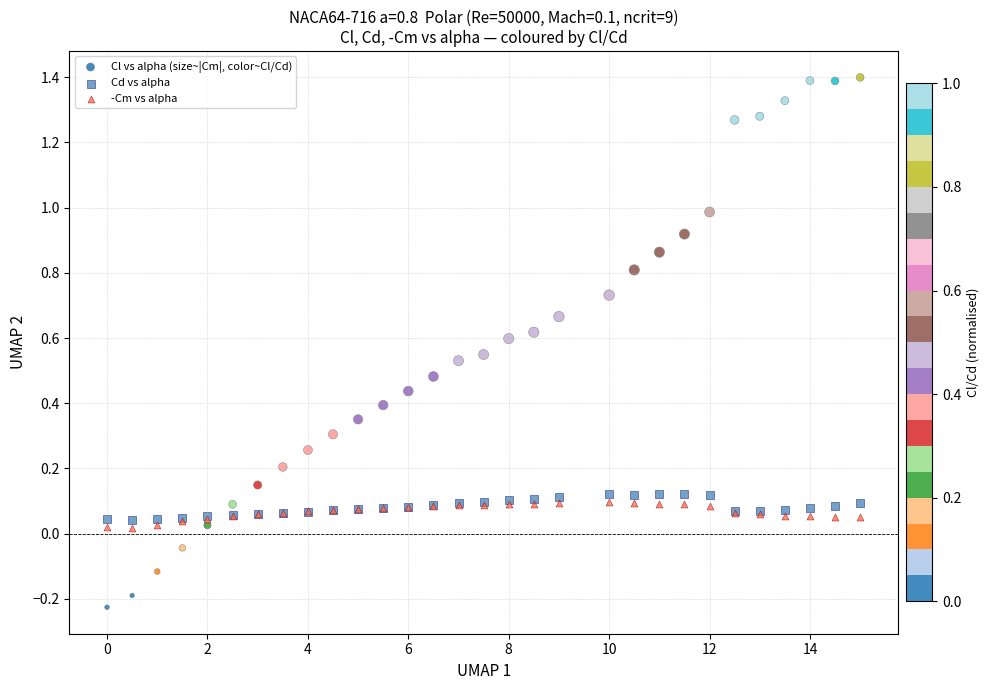

Which series reaches the minimum Y coordinate?

Cl vs alpha (size~|Cm|, color~Cl/Cd)